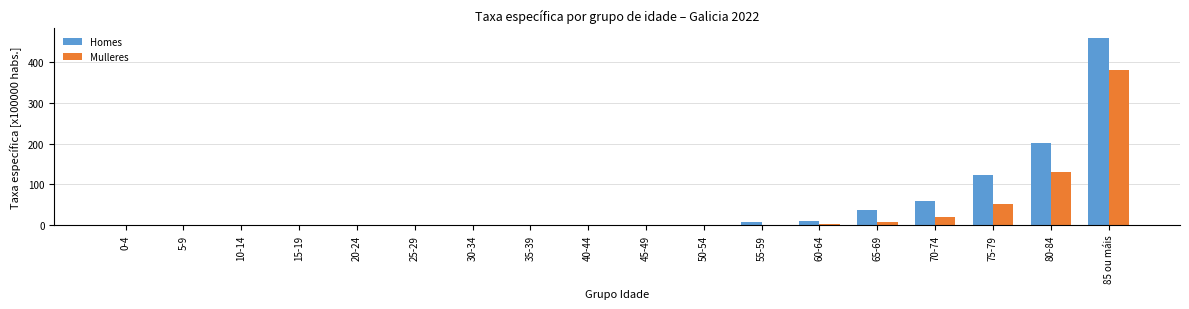

Between 5-9 and 65-69, which series saw the biggest shift?

Homes